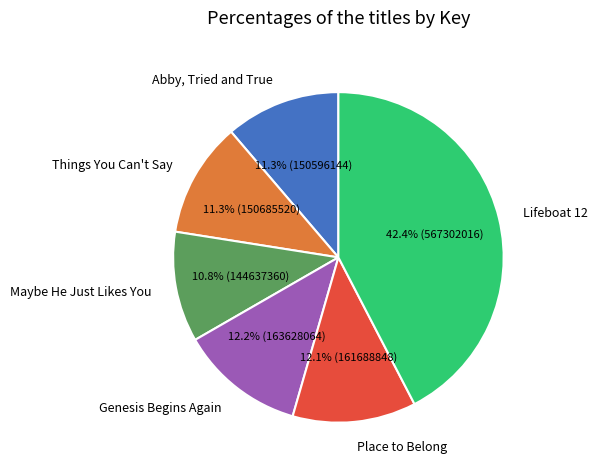

Is it true that Lifeboat 12 is 32% of the pie?

False